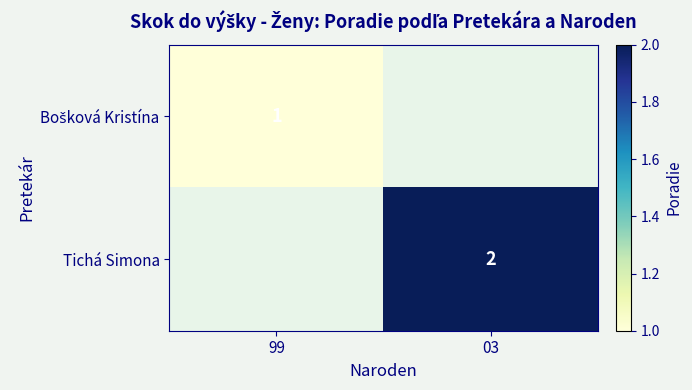

True or false: Tichá Simona has a value of 3 at 03.

False